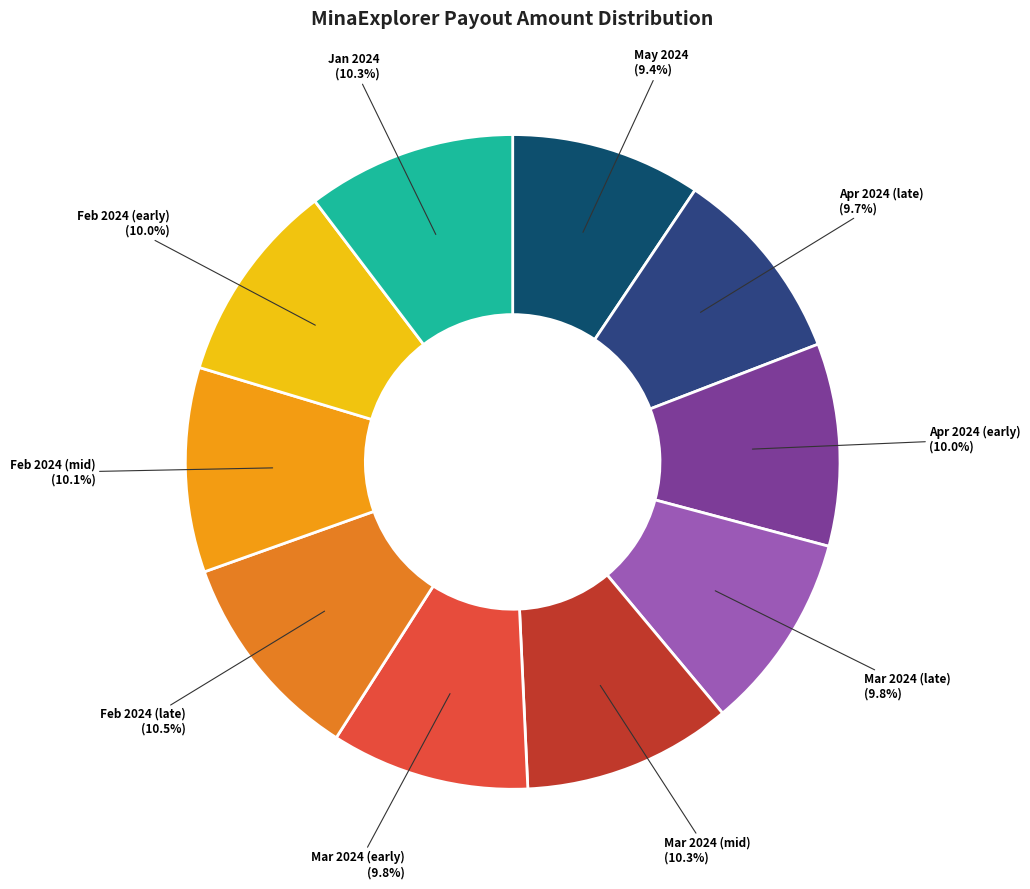

What percentage is NOT represented by May 2024?

90.6%